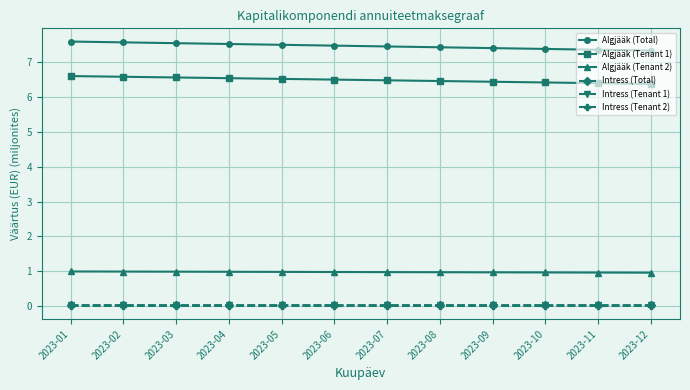

True or false: Algjääk (Total) and Intress (Tenant 1) intersect in this chart.

False